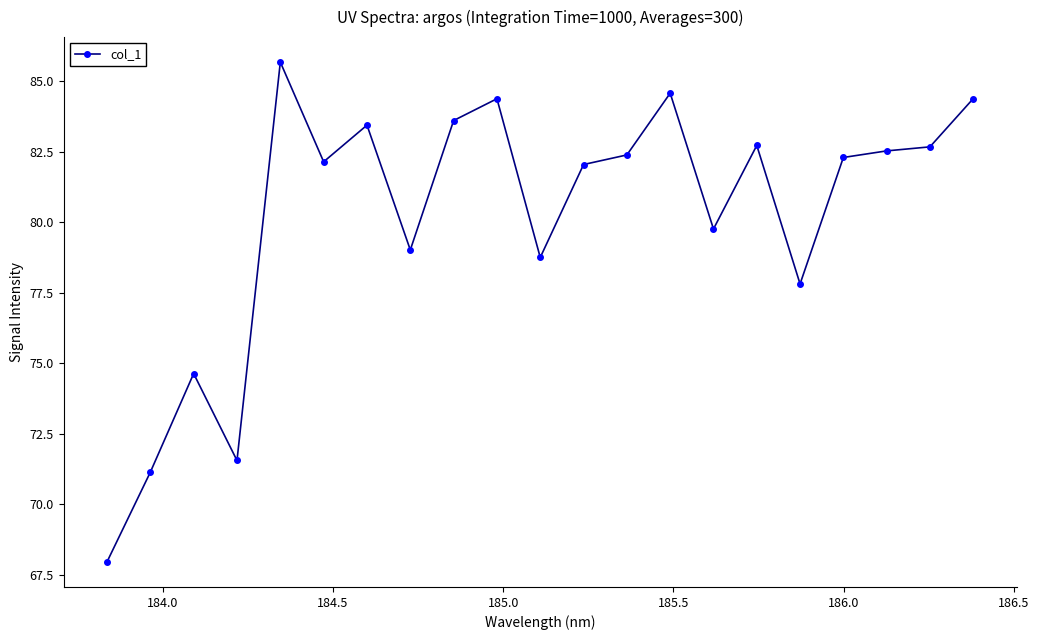

What is the greatest value displayed?

85.7